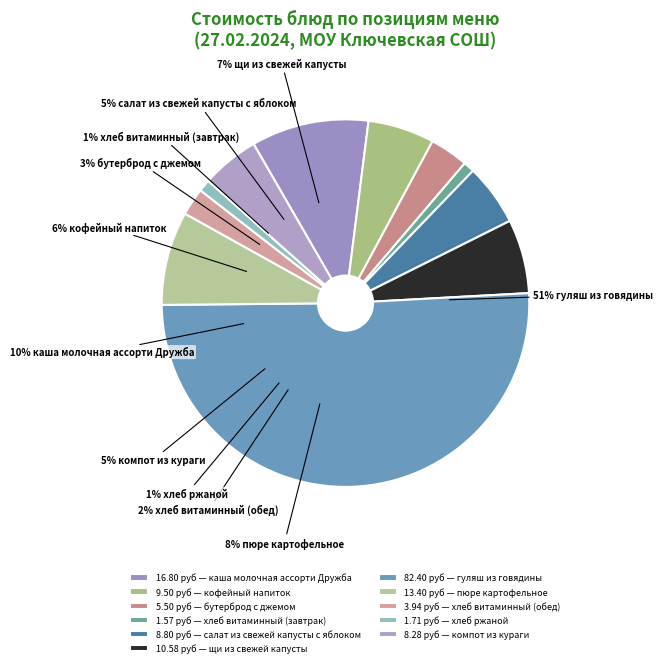

What percentage do хлеб витаминный (завтрак) and каша молочная ассорти Дружба together represent?

11.3%